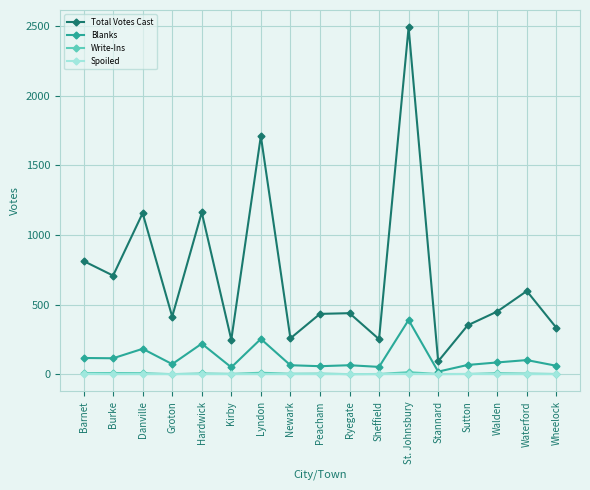

Between Newark and St. Johnsbury, which series saw the biggest shift?

Total Votes Cast